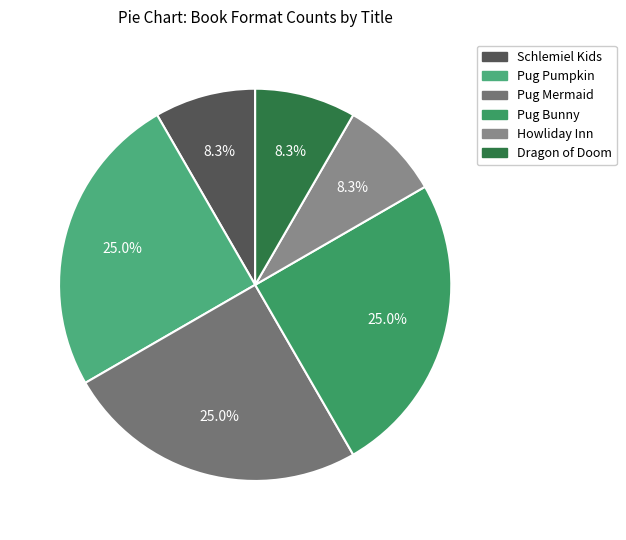

Count the number of slices in the pie.

6